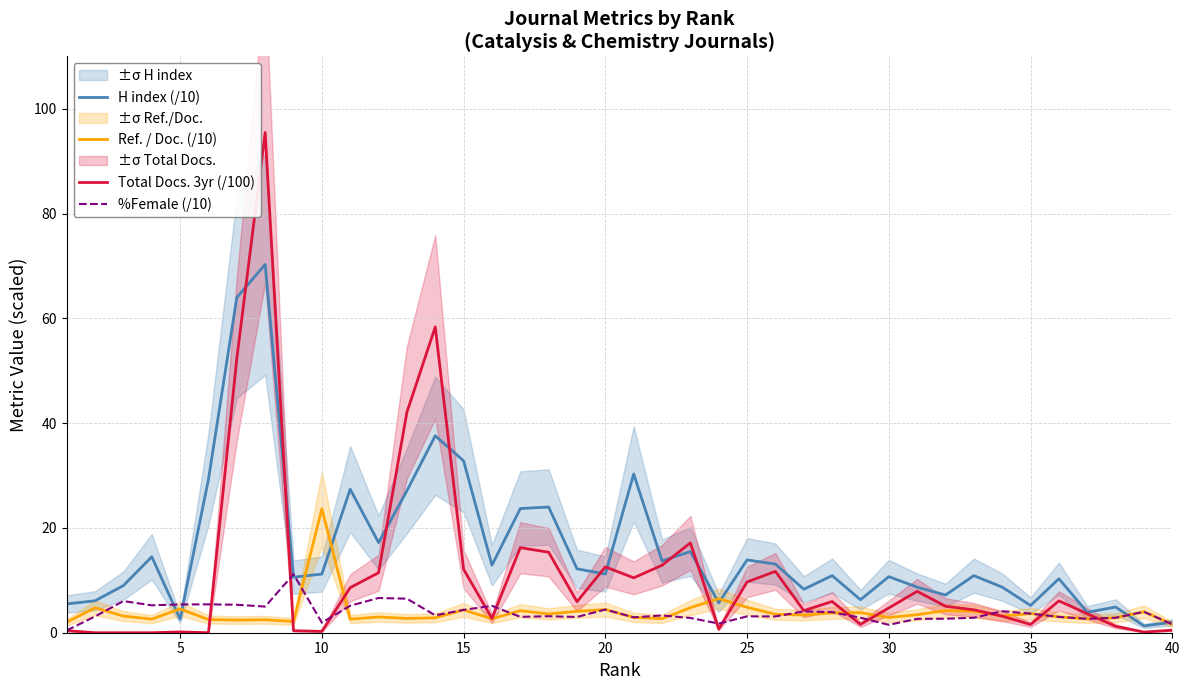

Is it true that Total Docs. 3yr (/100) equals 9.7 at 25?

True